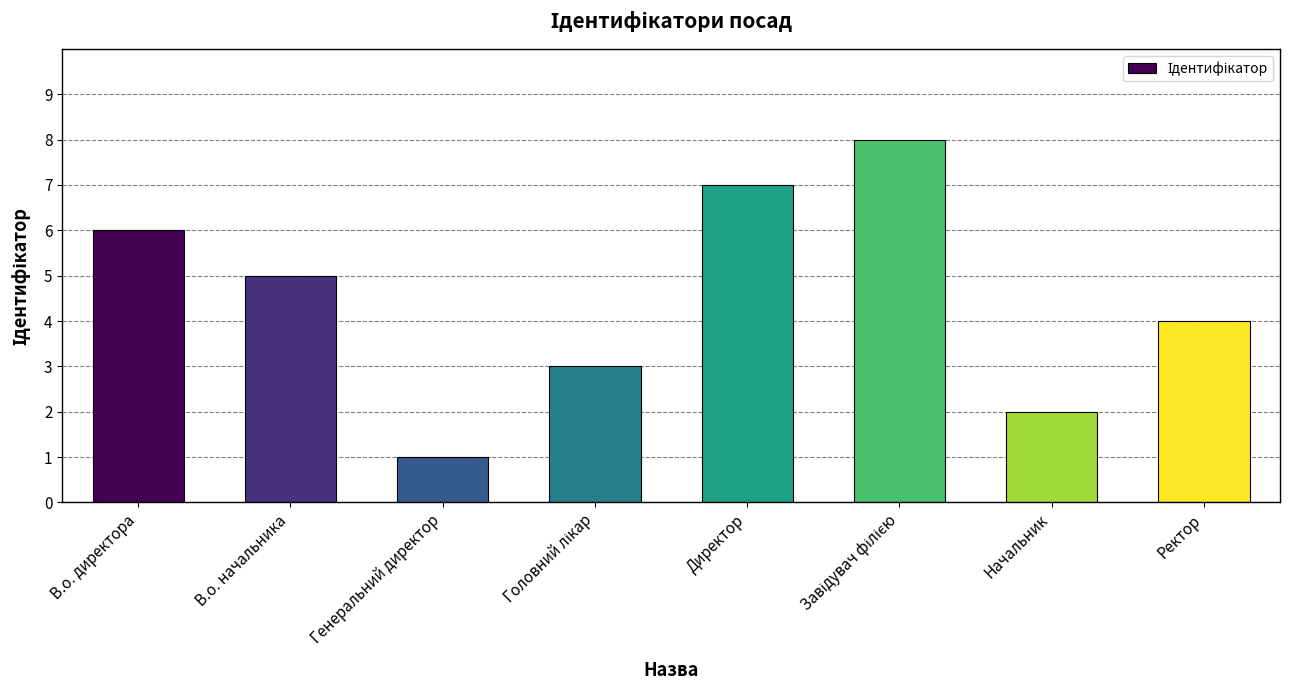

Reading left to right, what are all the values shown in this chart?

6	5	1	3	7	8	2	4